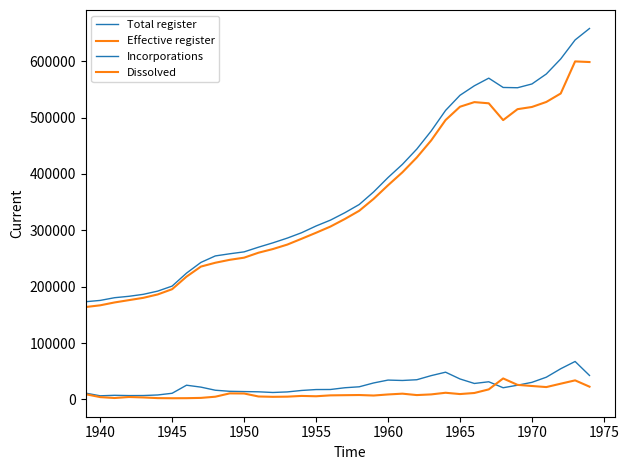

Does the chart have visible grid lines?

No